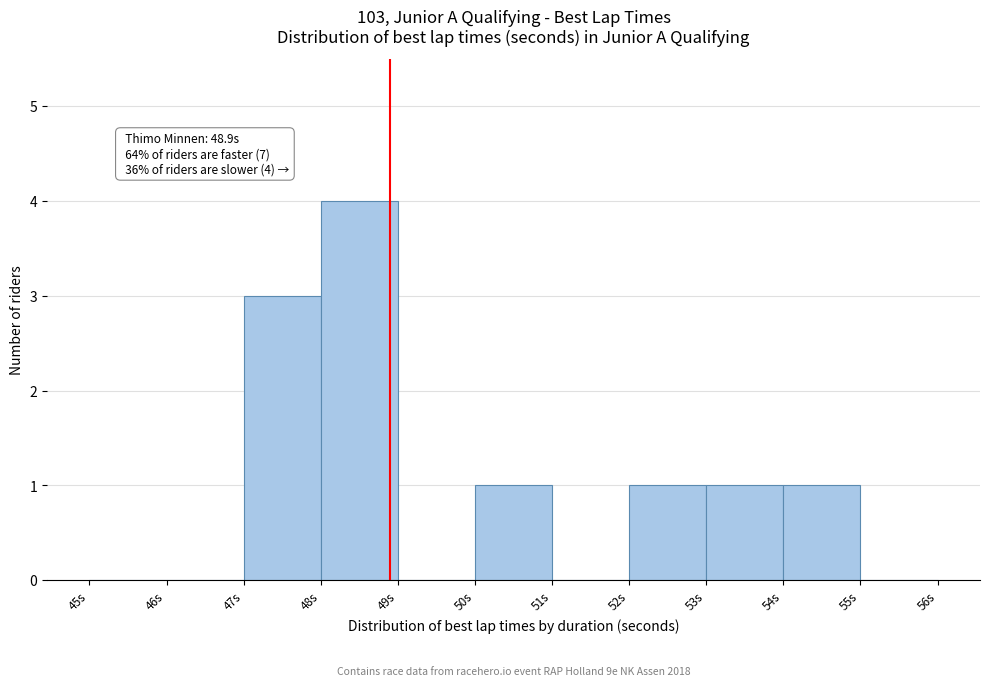

Which range on the x-axis has the tallest bar?

48 to 49